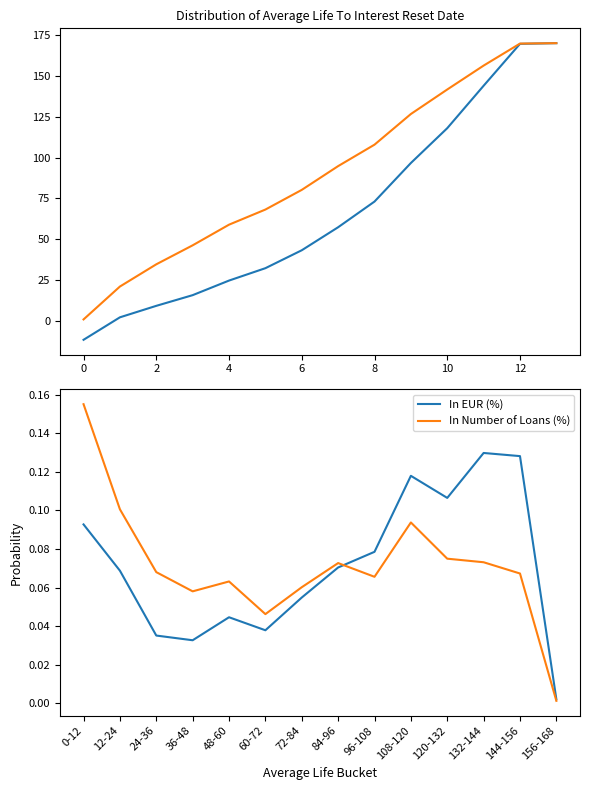

What is the difference between the In EUR (%) values at 24-36 and 132-144?

0.1